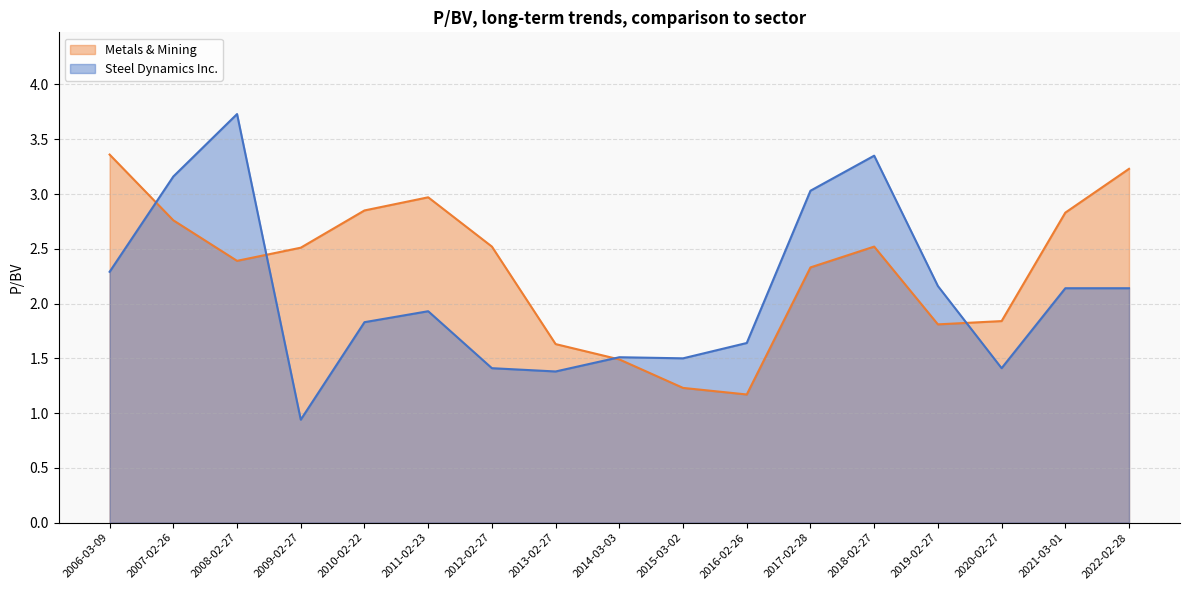

Read the Steel Dynamics Inc. value at 2021-03-01.

2.1